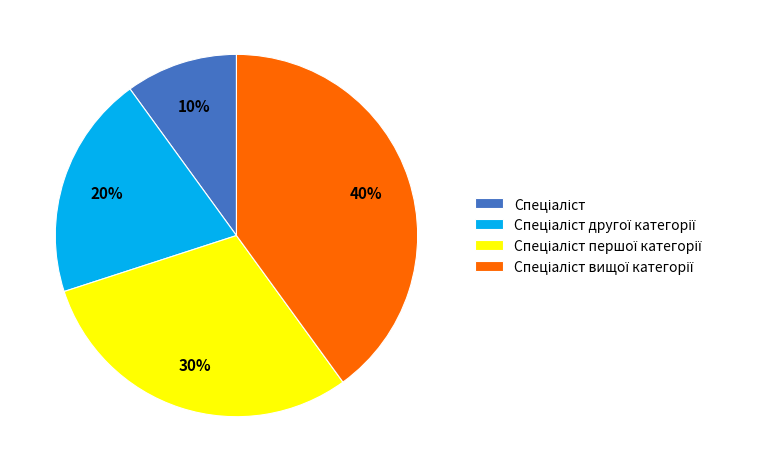

Does any single category account for the majority?

No